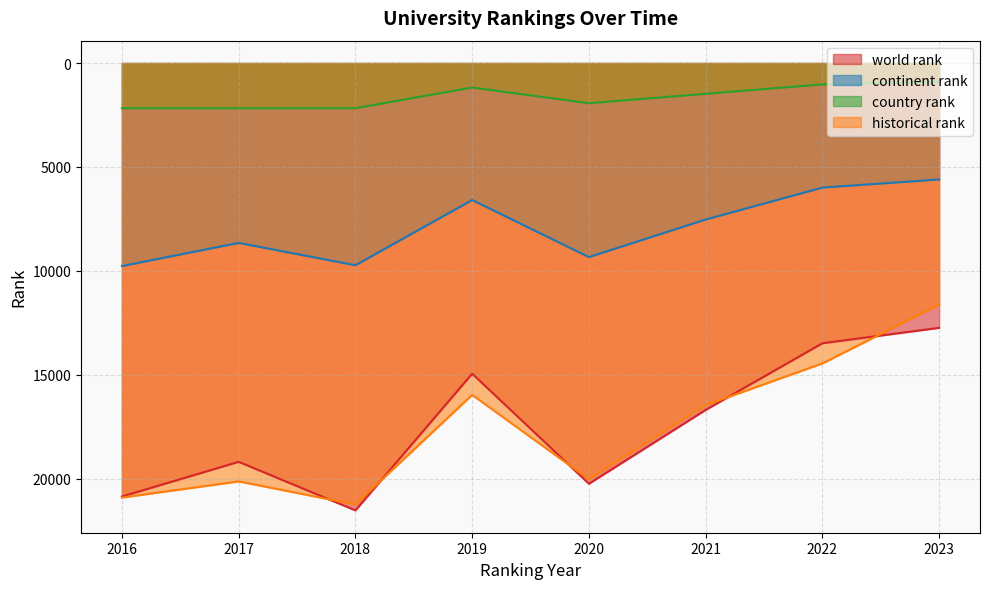

Count the number of data series in this chart.

4